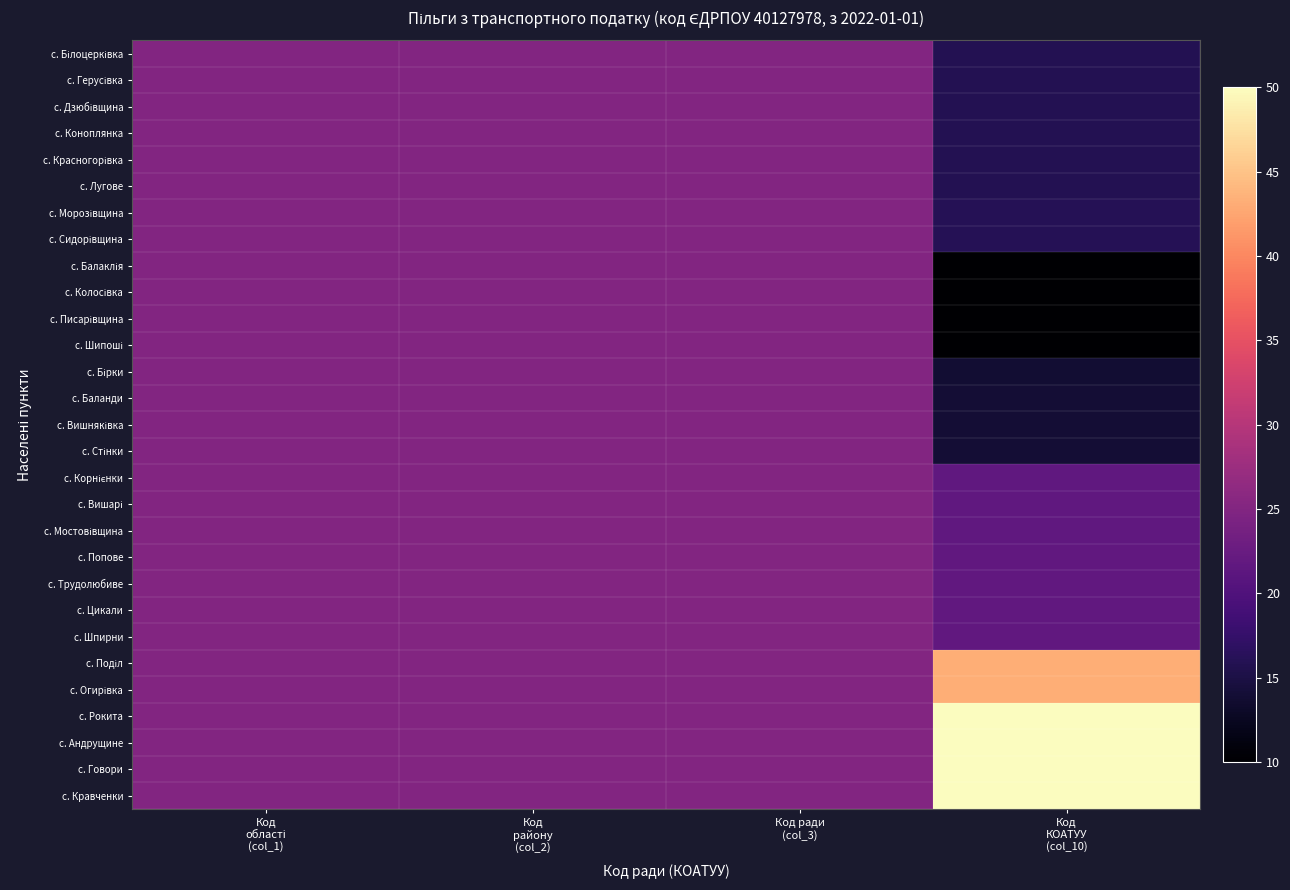

Which category has the highest value across all series?

Код
КОАТУУ
(col_10)